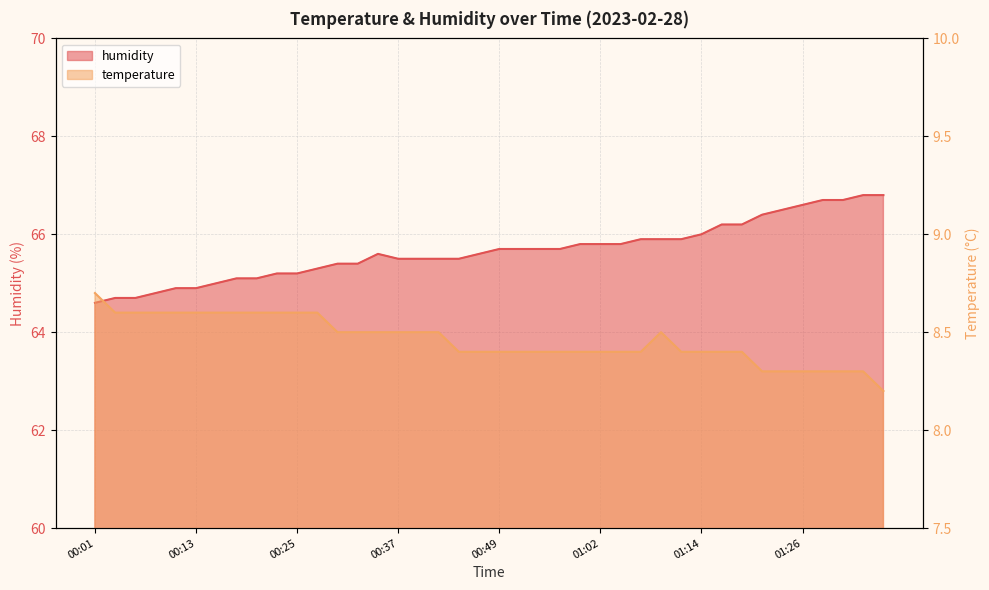

What are all the series names shown in the legend?

temperature, humidity